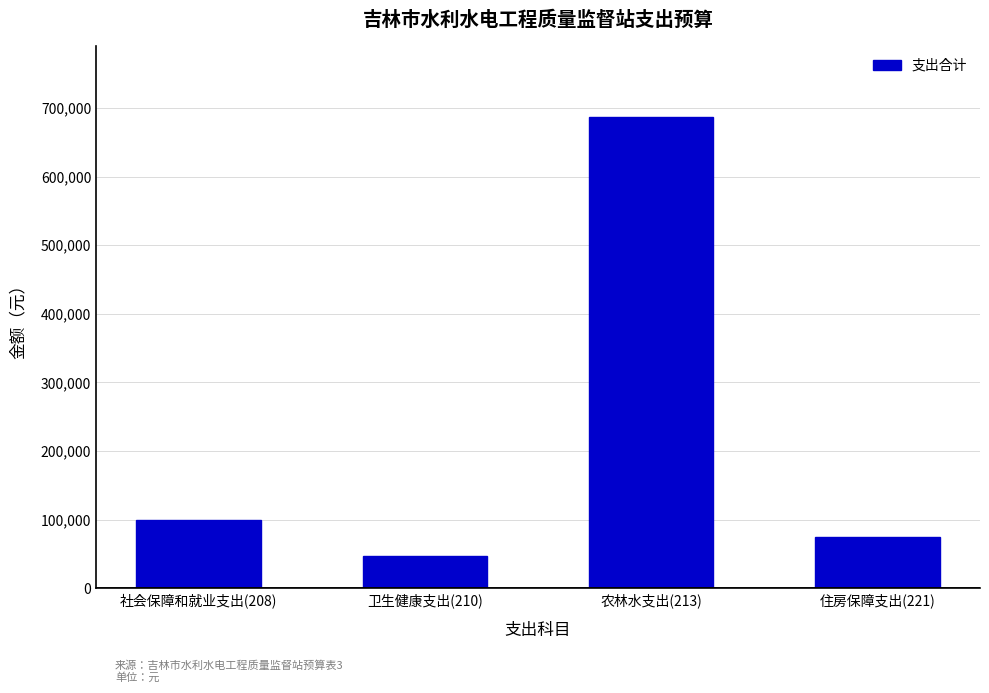

What position from the left is 住房保障支出(221)?

4